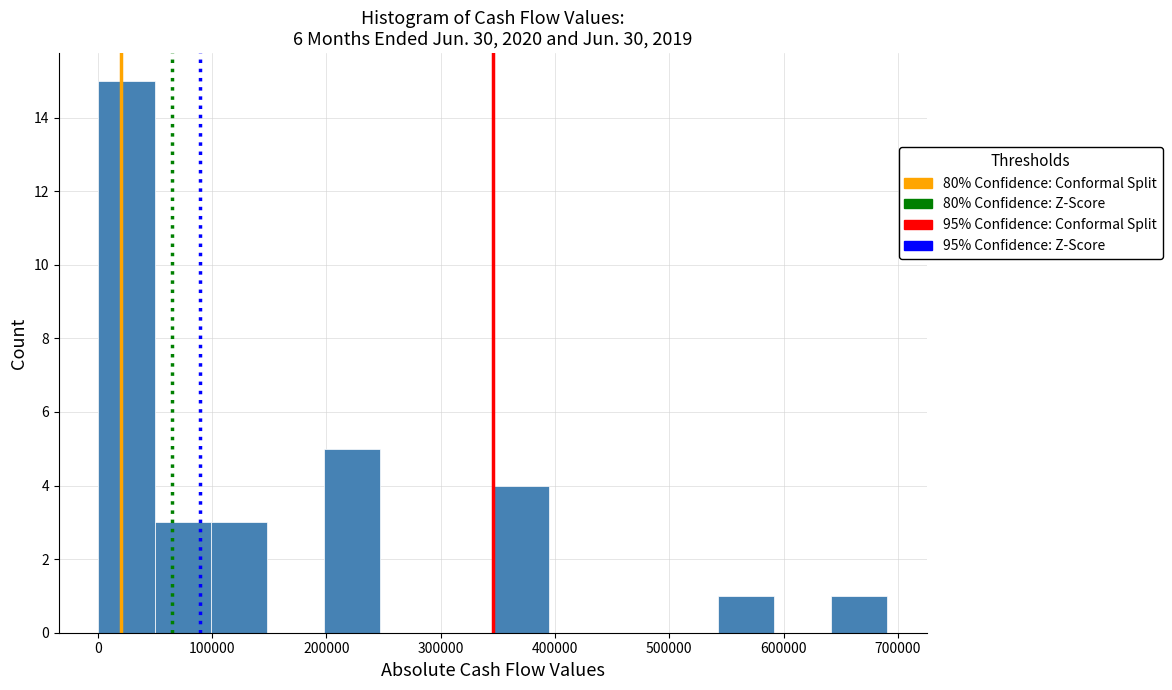

How tall is the bar that spans 50000 to 100000 on the x-axis? Neither the bar edges nor the heights are printed on the chart, so give them approximately, as read against the axes.

3